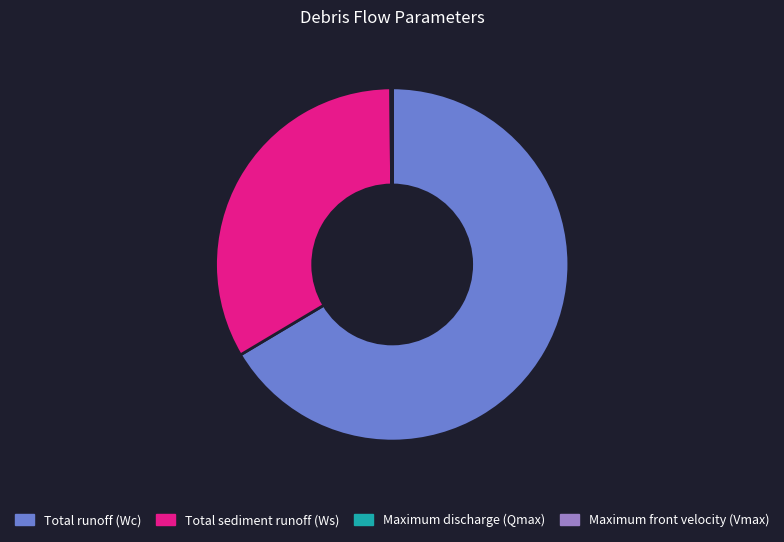

True or false: Total runoff (Wc) accounts for 66% of the total.

True